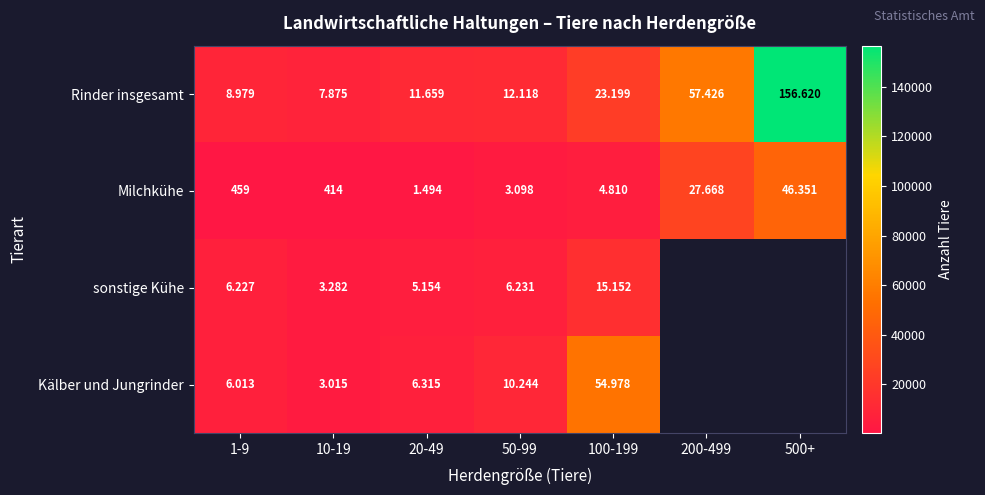

Where is Milchkühe nearest to the value 23382?

200-499